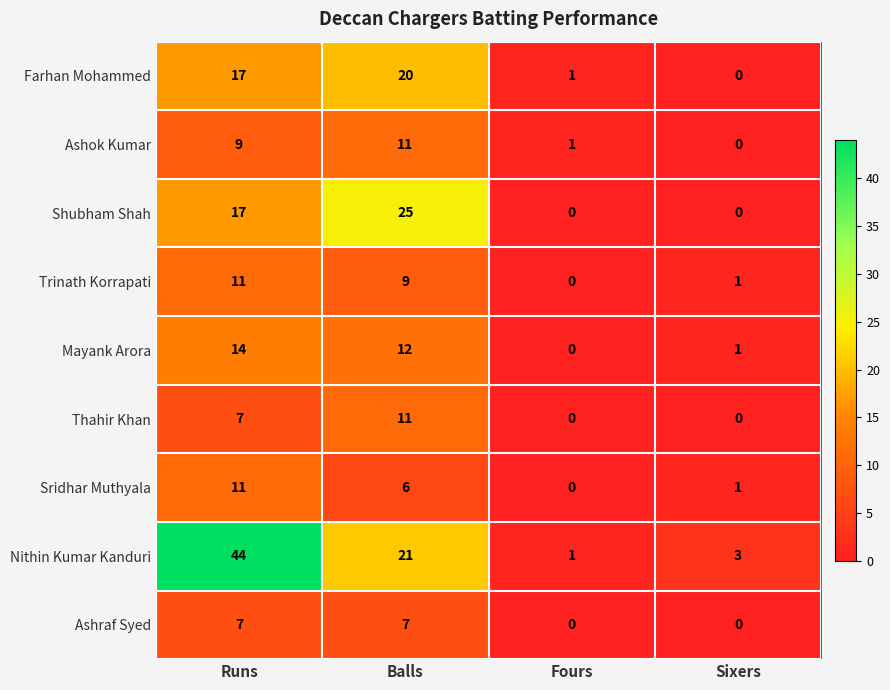

What is the difference between the maximum and minimum values in the Sridhar Muthyala series?

11